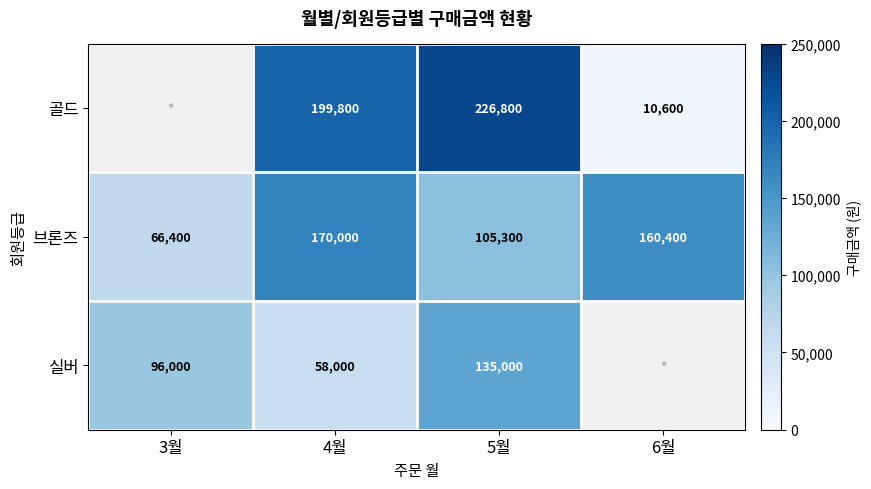

Is the value of 브론즈 at 6월 greater than the value of 골드 at 5월?

No